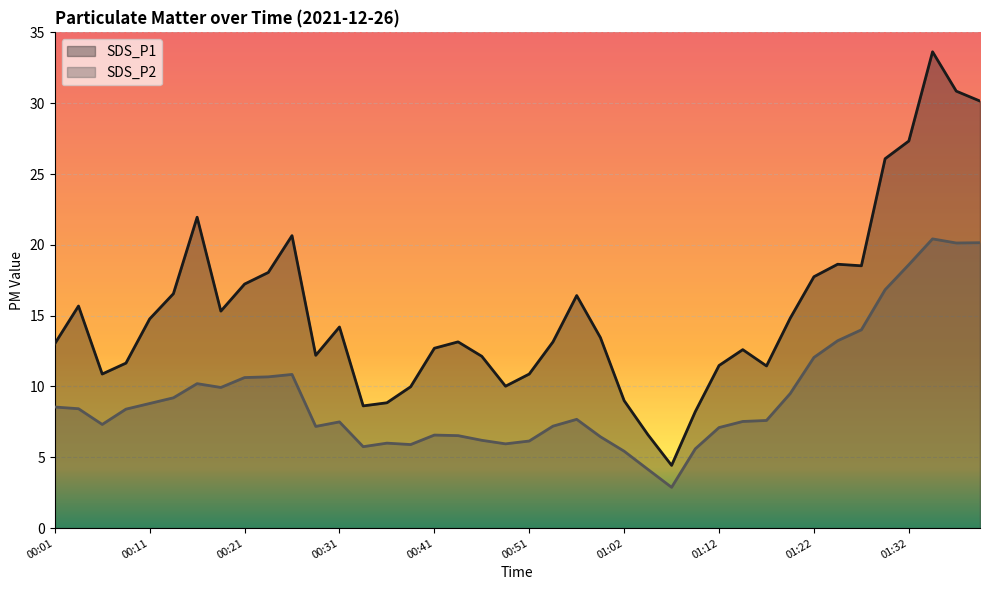

True or false: SDS_P2 and SDS_P1 cross at least once.

False